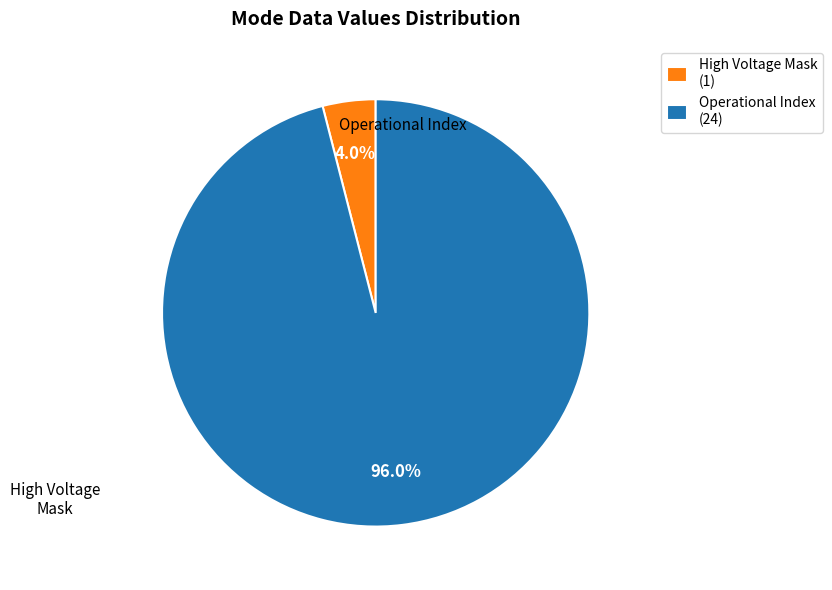

Which category has the smallest portion of the pie?

High Voltage Mask (1)